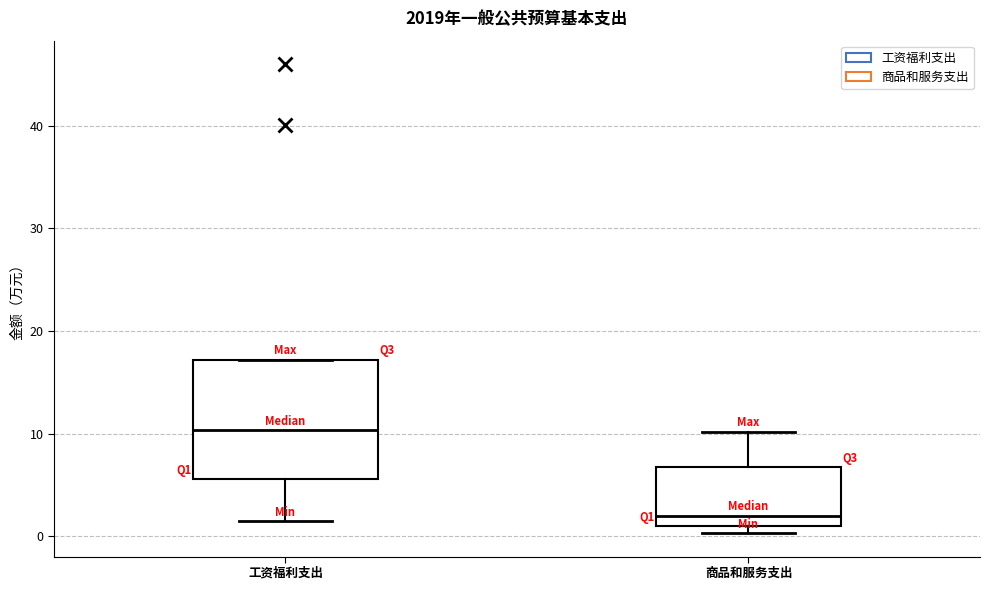

Which box has the lowest median line?

商品和服务支出